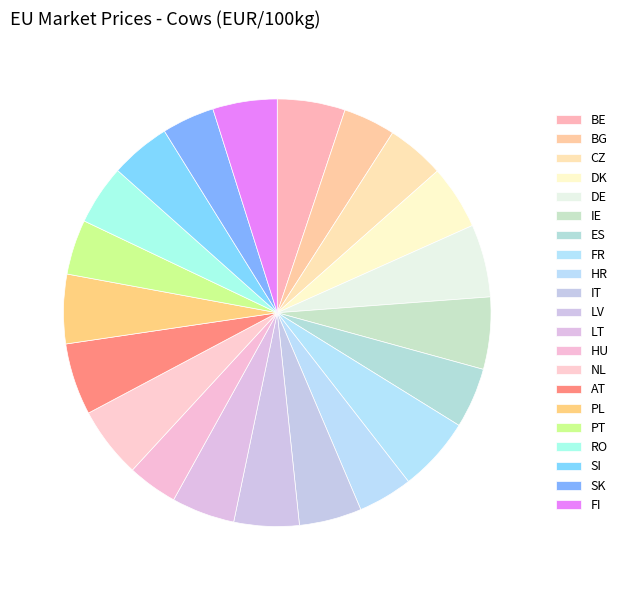

How many slices are in this pie chart?

21